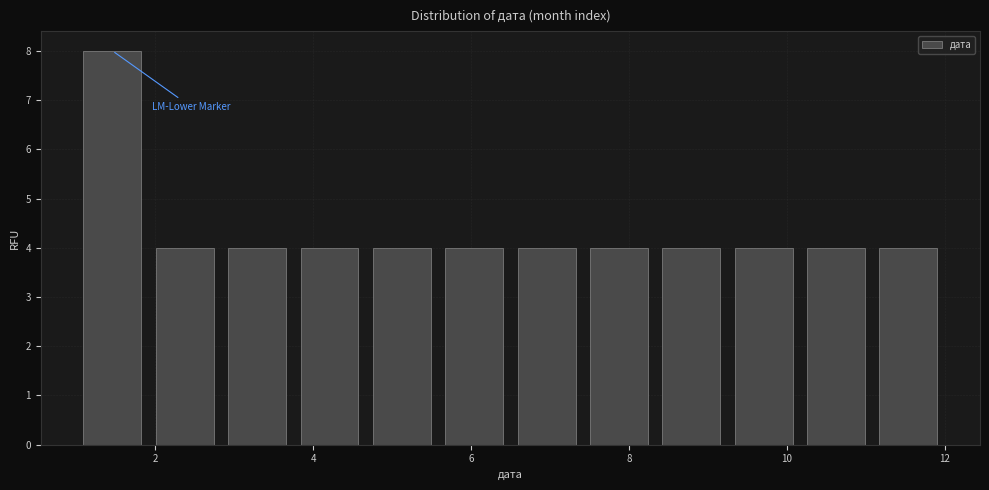

Reading left to right, list every bar in this chart as the range it spans on the x-axis followed by its height. Neither the bar edges nor the heights are printed on the chart, so give them approximately, as read against the axes.

1.0 to 2.0: 8
2.0 to 2.8: 4
2.8 to 3.8: 4
3.8 to 4.6: 4
4.6 to 5.6: 4
5.6 to 6.6: 4
6.6 to 7.4: 4
7.4 to 8.4: 4
8.4 to 9.2: 4
9.2 to 10.2: 4
10.2 to 11.0: 4
11.0 to 12.0: 4